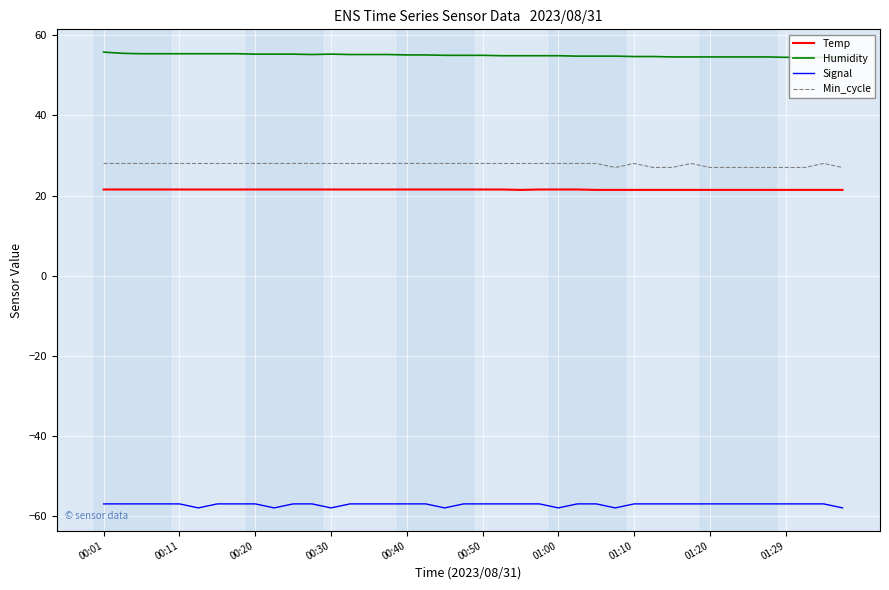

True or false: Min_cycle and Signal cross at least once.

False